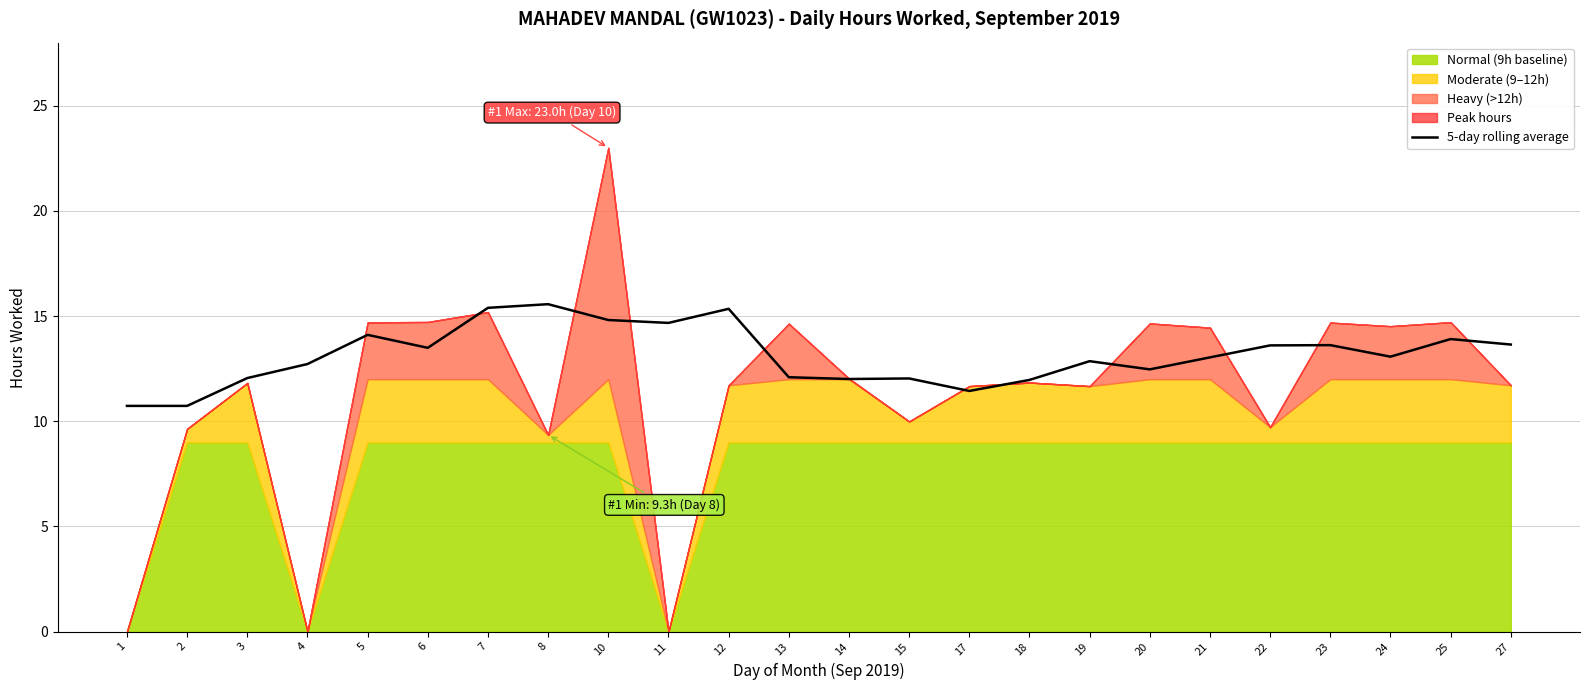

True or false: 5-day rolling average has a value of 15.6 at 8.

True